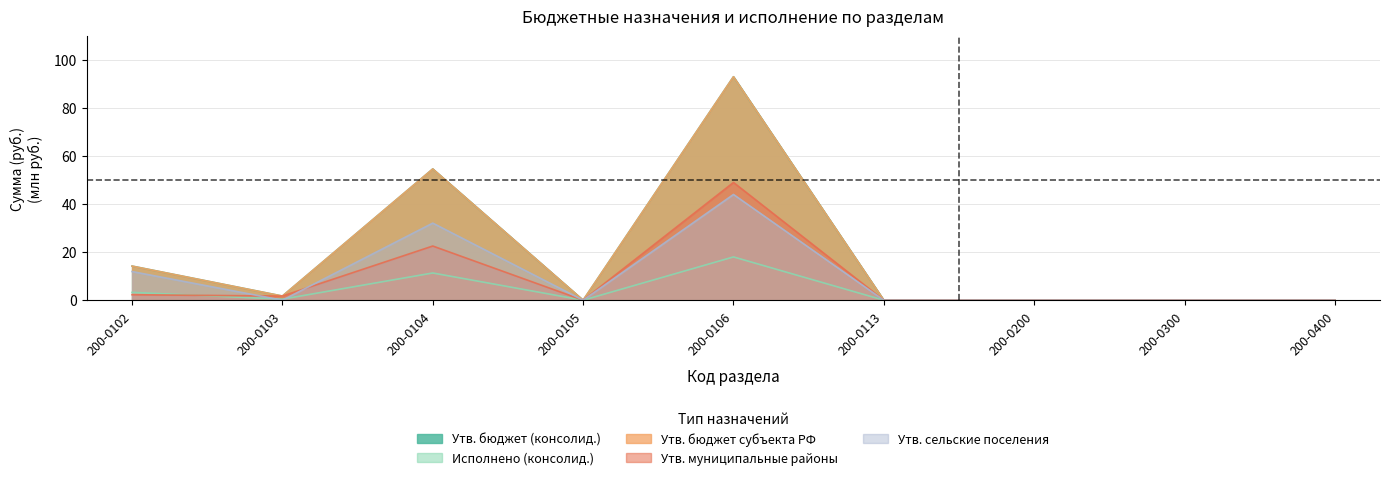

Reading left to right, what are all the values shown in this chart?

Утв. бюджет (консолид.): 14.2	1.7	54.7	0.0	93.1	0.0	0.0	0.0	0.0
Исполнено (консолид.): 3.3	0.4	11.3	0.0	18.0	0.0	0.0	0.0	0.0
Утв. бюджет субъекта РФ: 14.2	1.7	54.7	0.0	93.1	0.0	0.0	0.0	0.0
Утв. муниципальные районы: 2.3	1.7	22.6	0.0	49.0	0.0	0.0	0.0	0.0
Утв. сельские поселения: 11.9	0.0	32.1	0.0	44.0	0.0	0.0	0.0	0.0